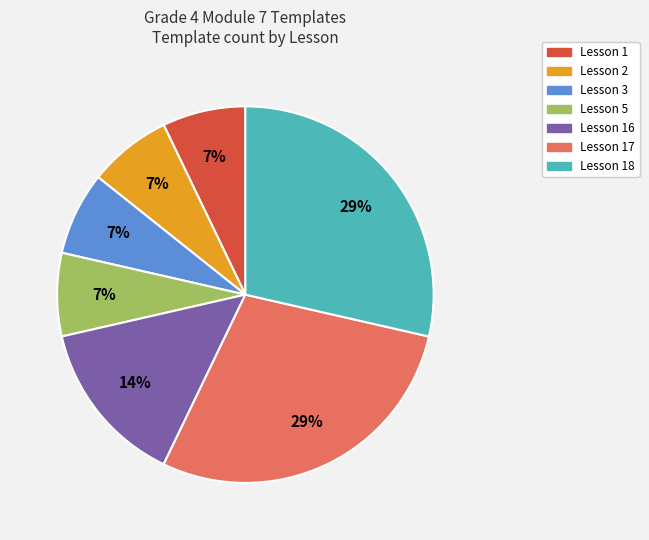

To the nearest percent, what is the average slice percentage?

14%